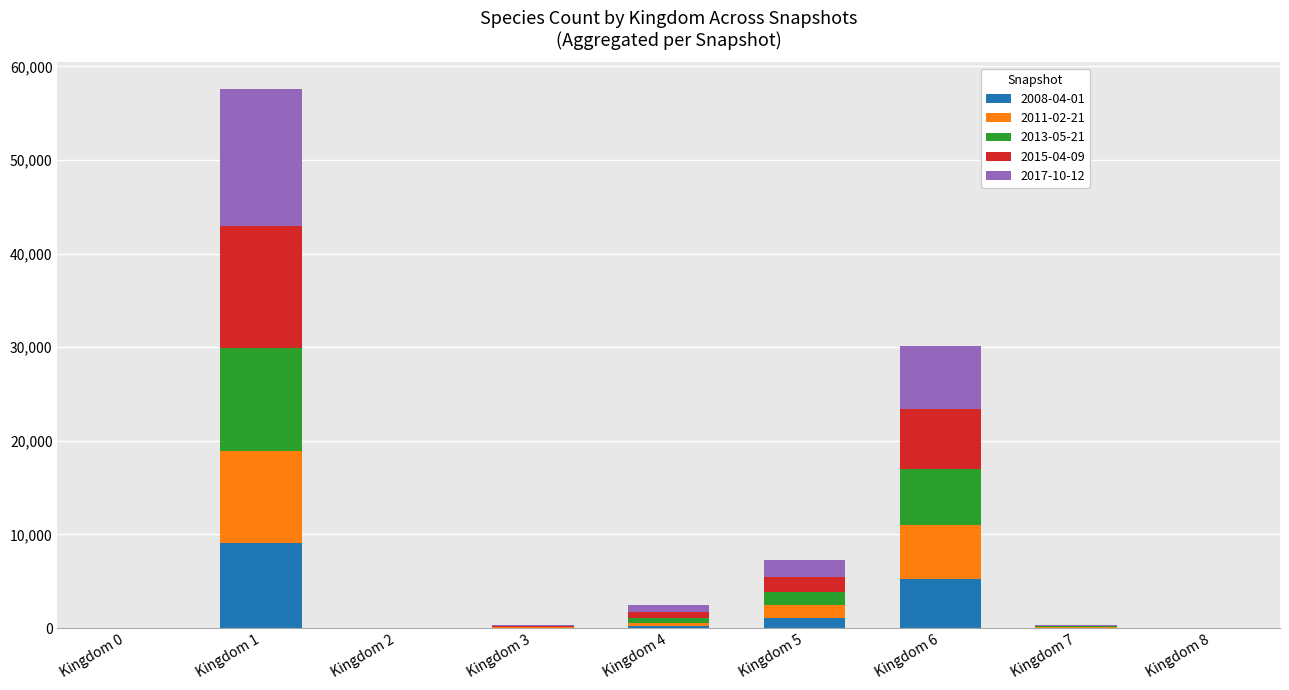

At which category is the sum across all series the highest?

Kingdom 1